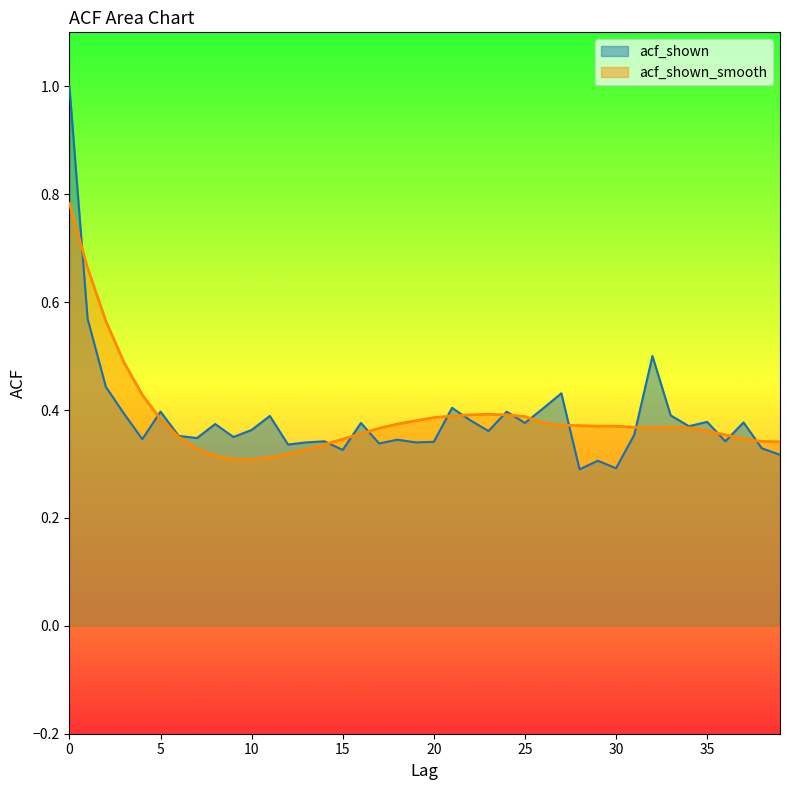

Where is the first local minimum for acf_shown?

4